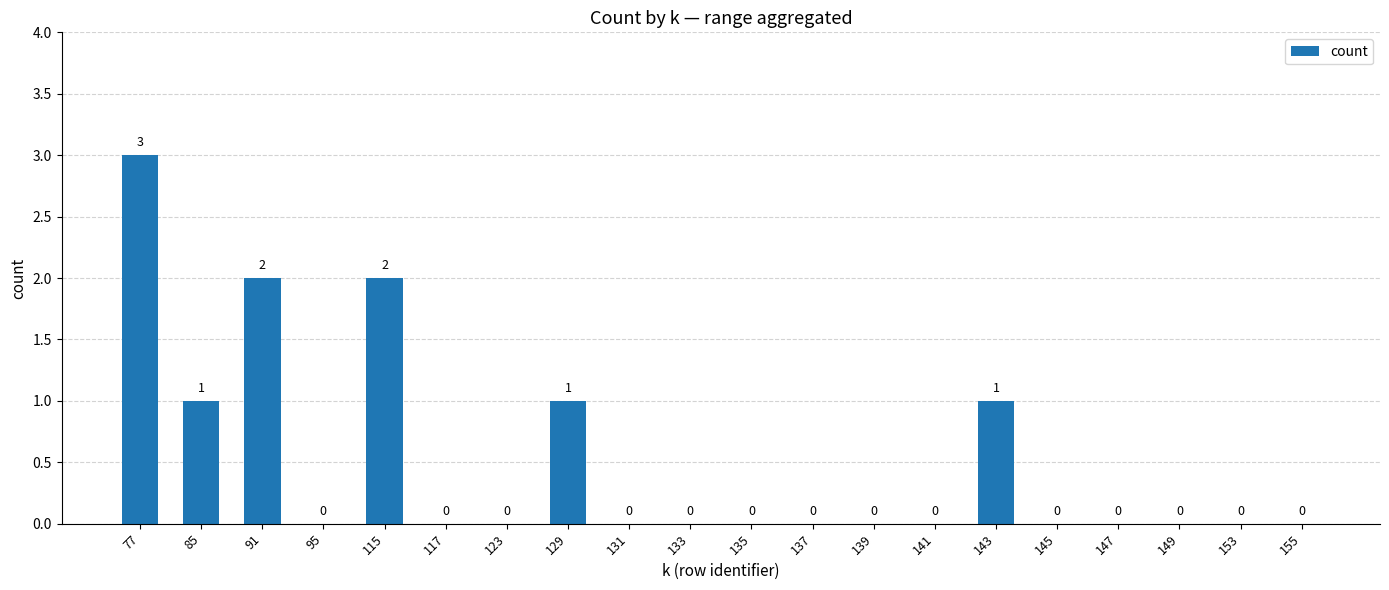

How many values are between 0 and 1?

17